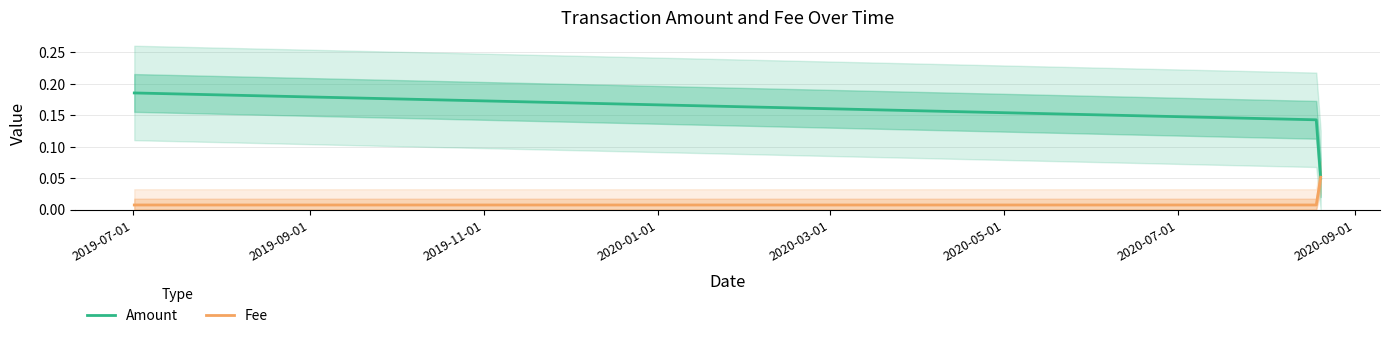

What is the maximum value for Fee?

0.1